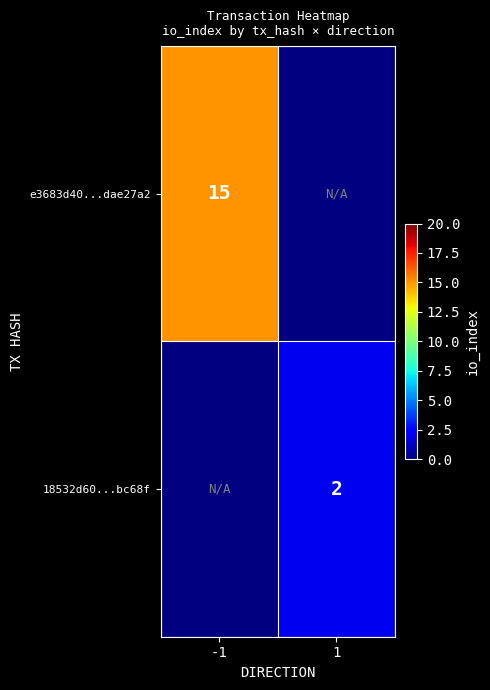

Is the value of 18532d60...bc68f at 1 greater than the value of e3683d40...dae27a2 at -1?

No